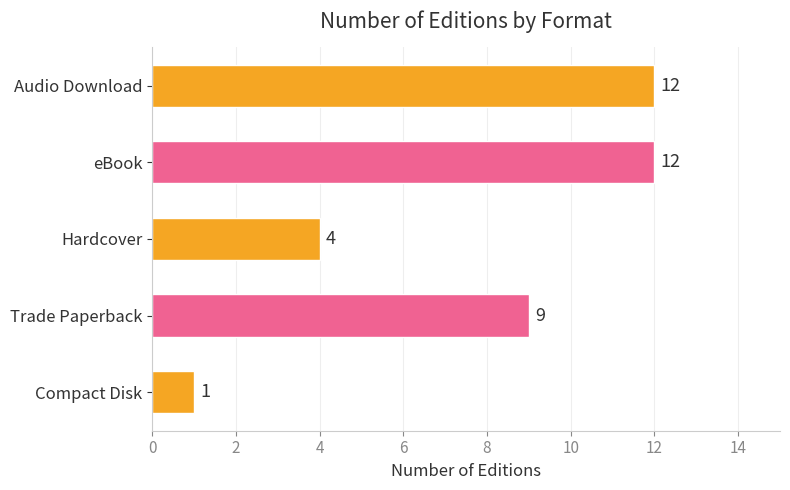

How many bars are there in total?

5